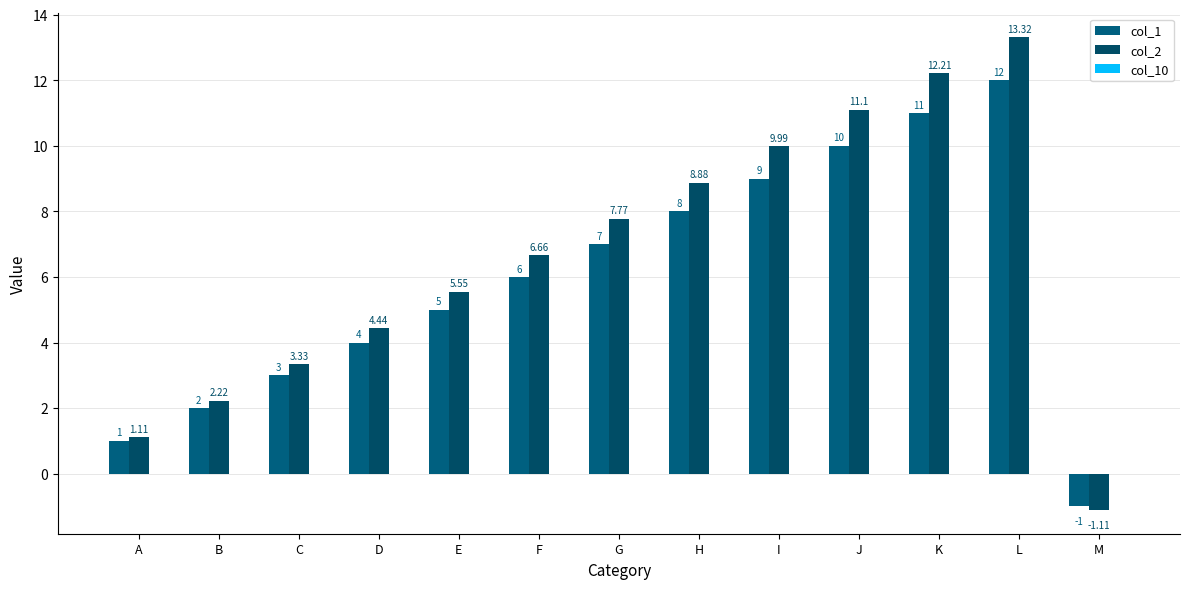

How many data points does each series have?

13